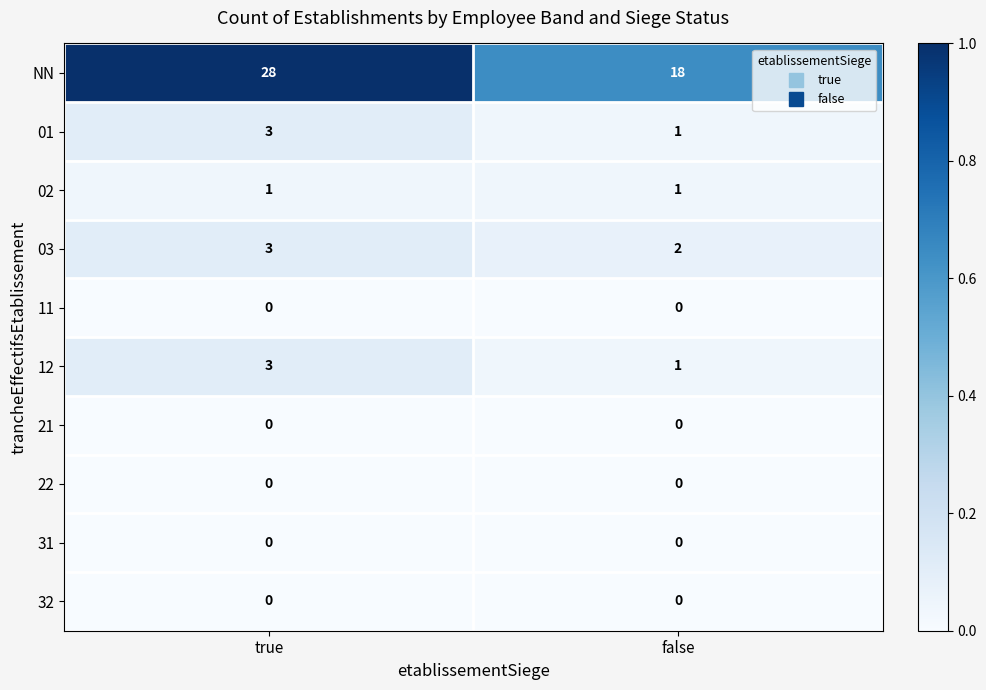

Which series has the largest range (max minus min)?

NN